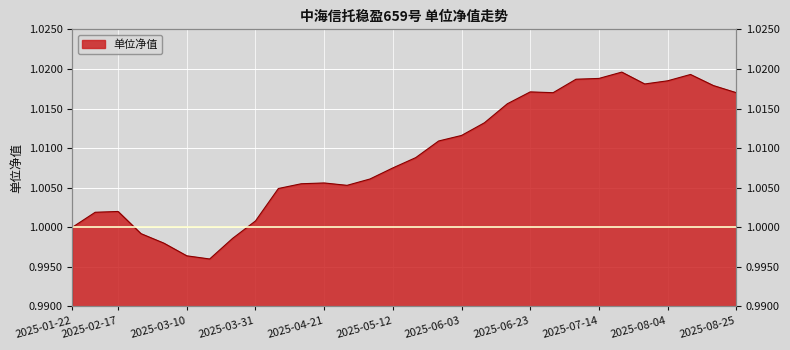

What is the label of the 21st point from the left?

2025-06-23